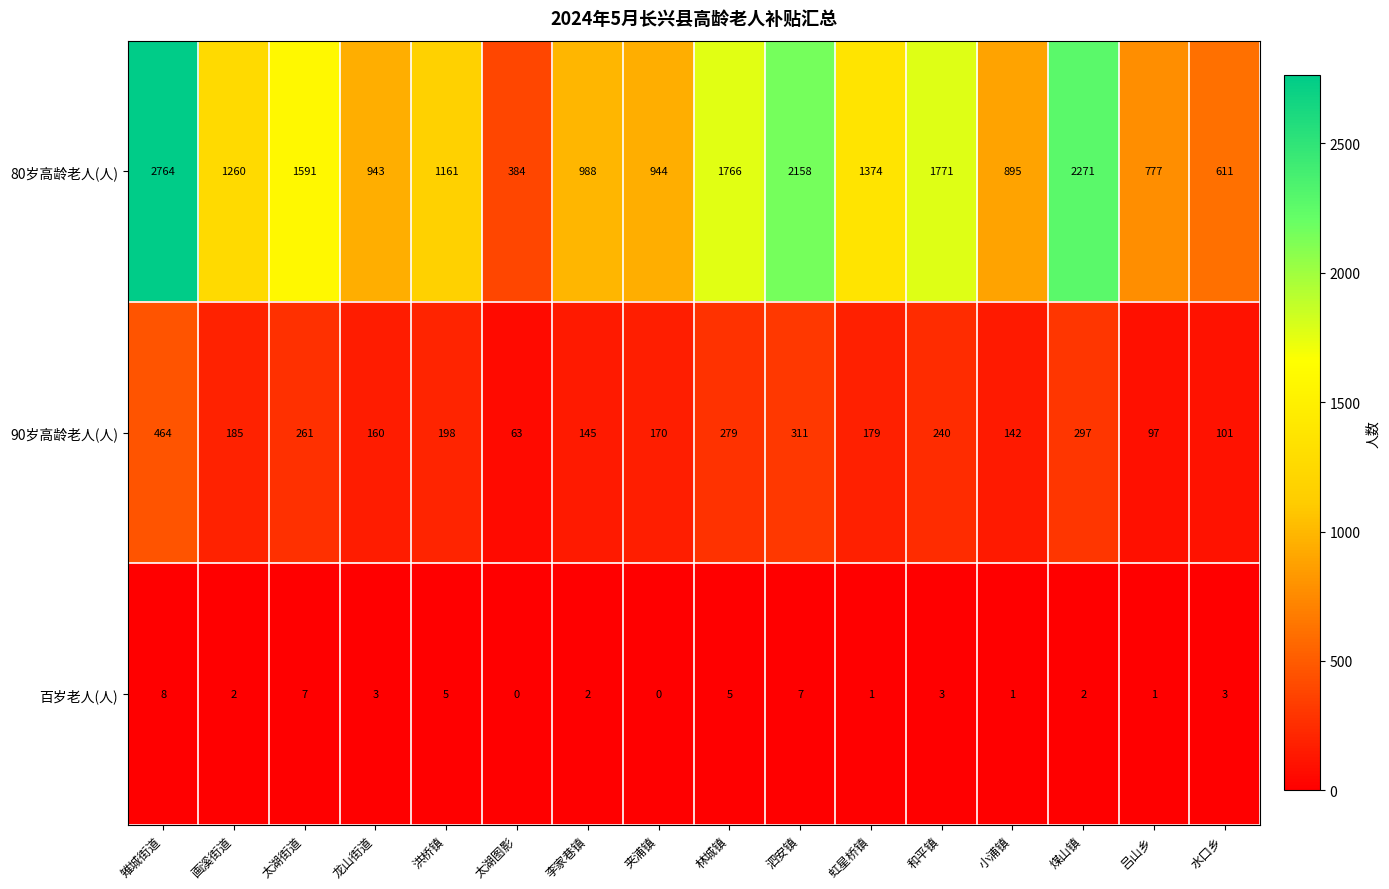

At which label does 80岁高龄老人(人) first exceed 1260?

雉城街道